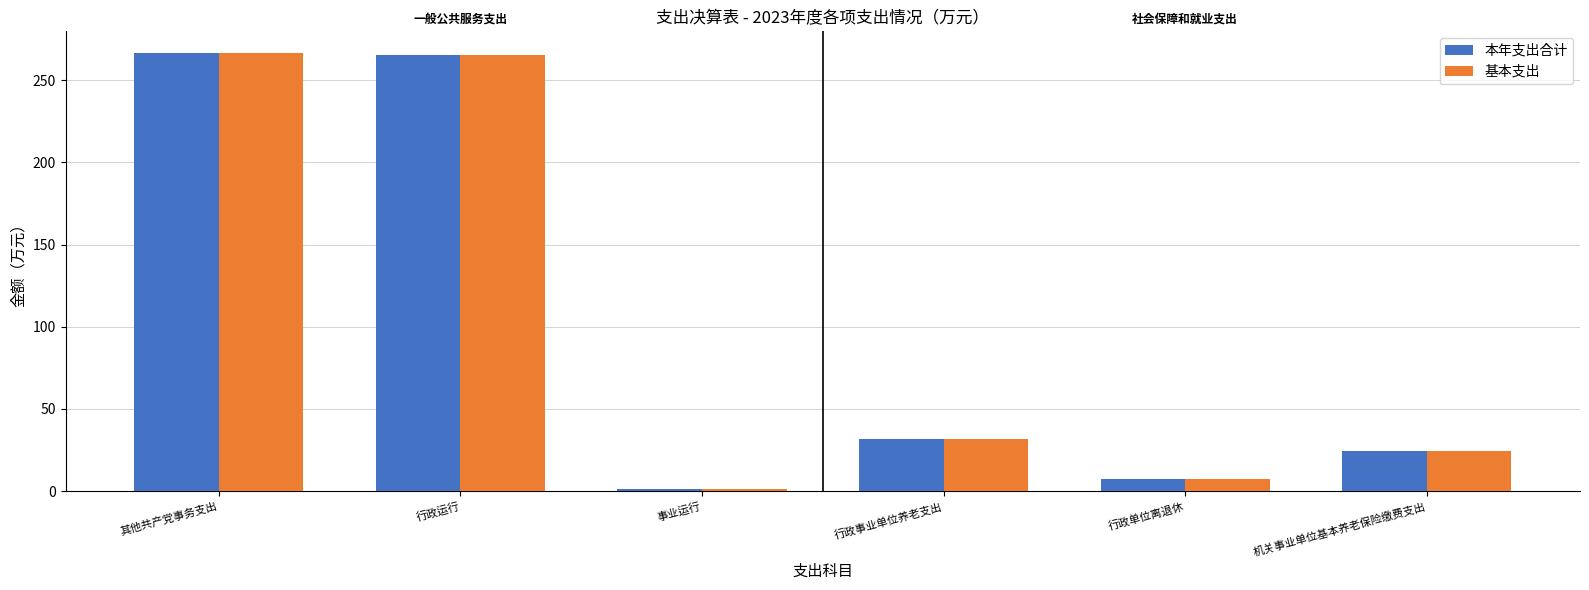

How many bars are there in each group?

2